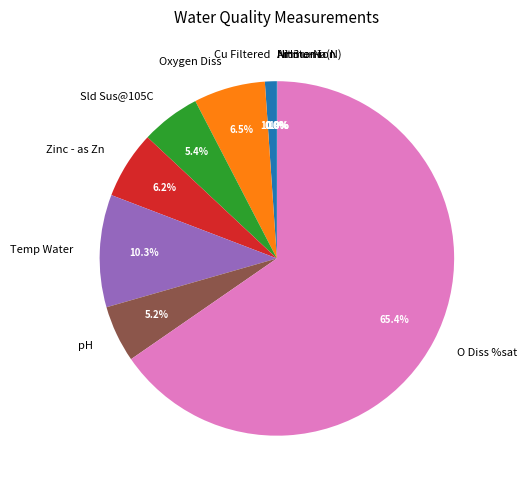

Which slice is the largest?

O Diss %sat